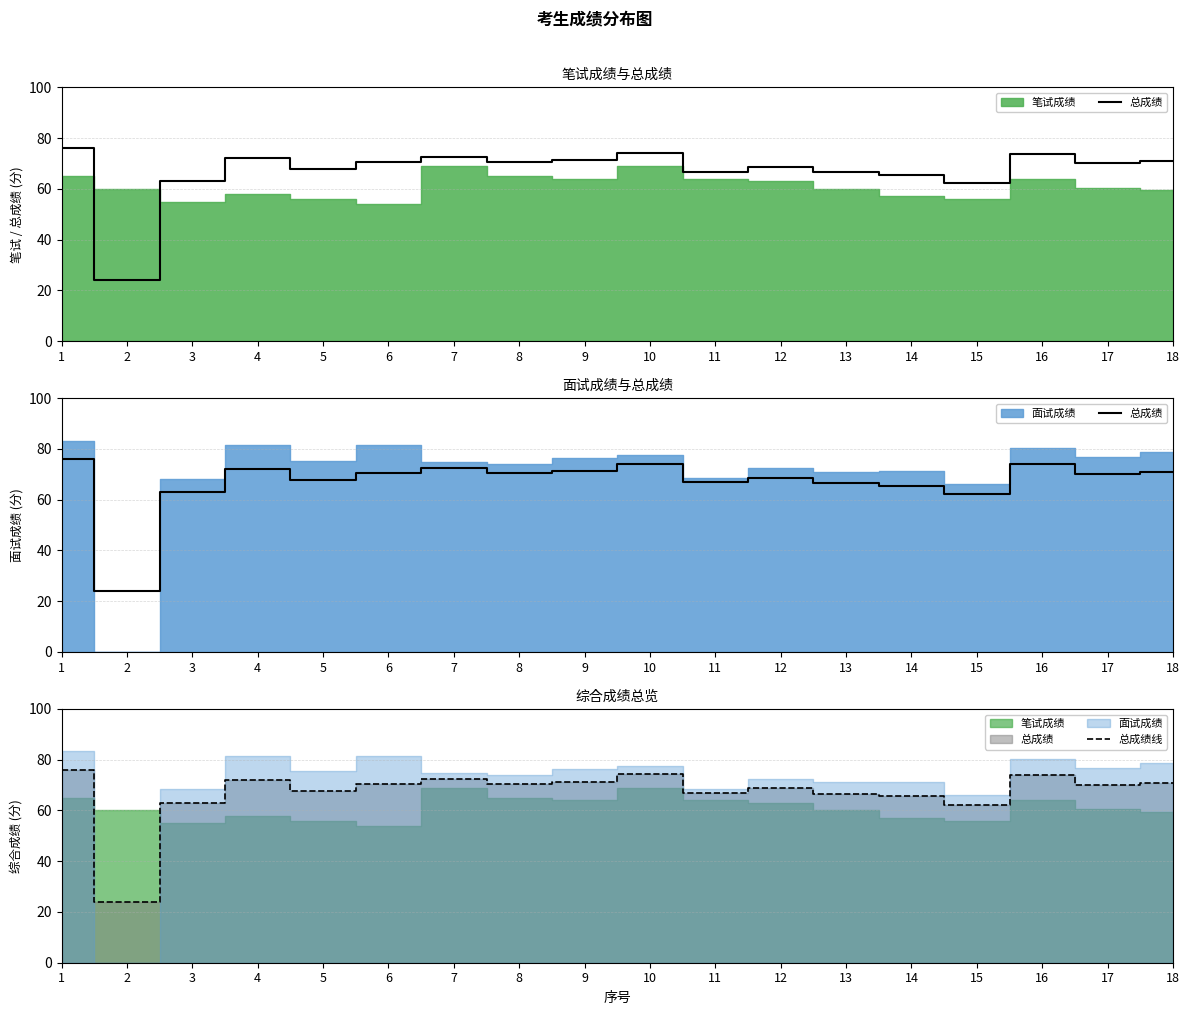

True or false: 总成绩线 has a value of 73.9 at 16.

True